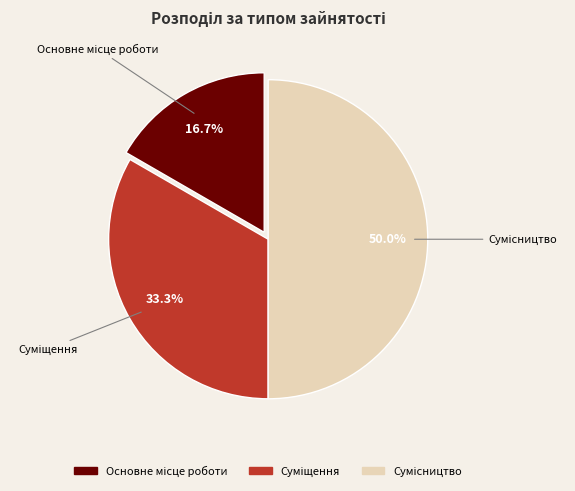

What is the ratio of the value at Основне місце роботи to the value at Суміщення?

0.5